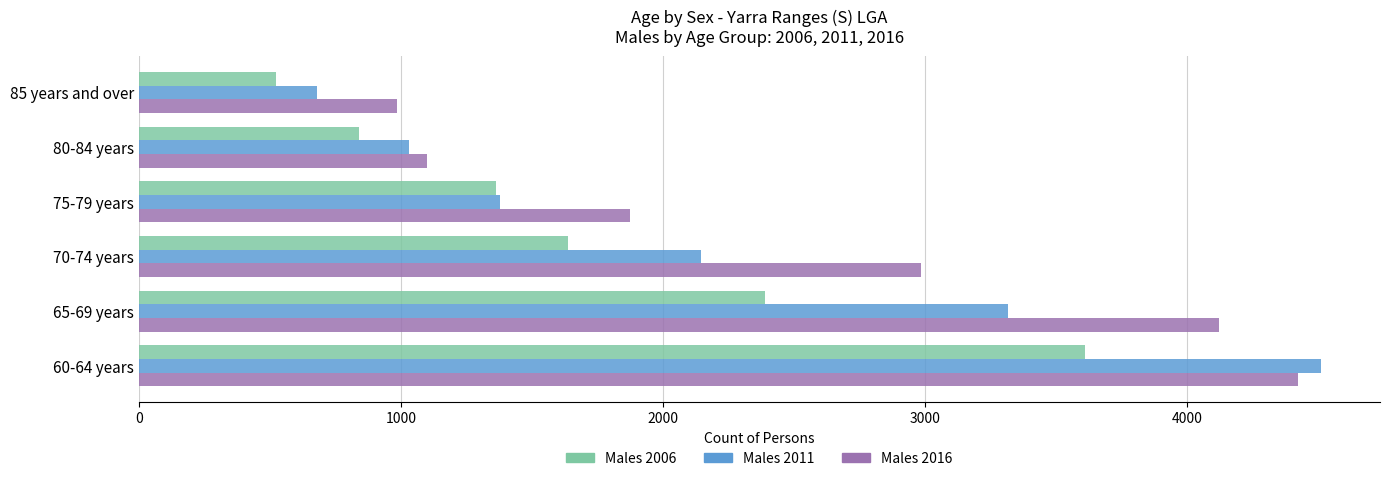

Which series changed the most between 65-69 years and 70-74 years?

Males 2011